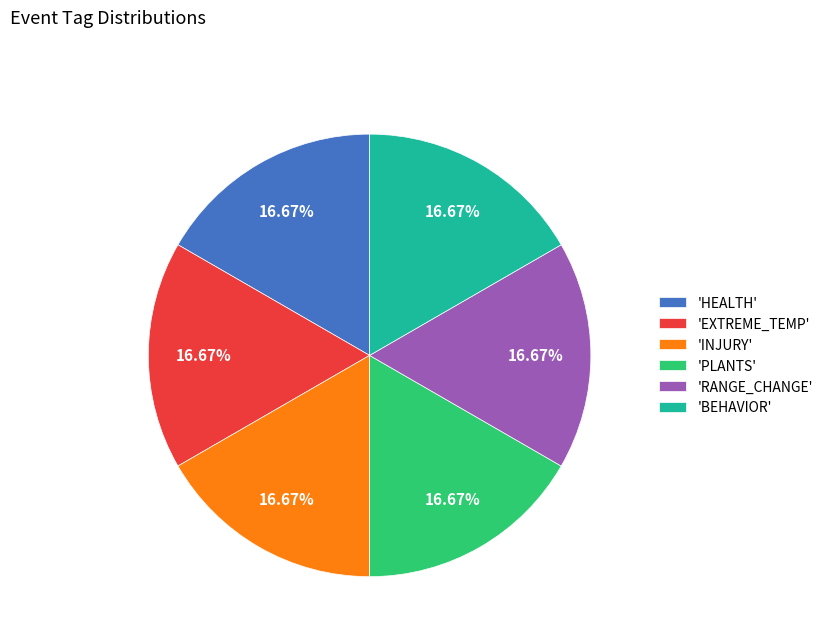

Approximately how many times larger is the value at 'HEALTH' compared to 'EXTREME_TEMP'?

1.0